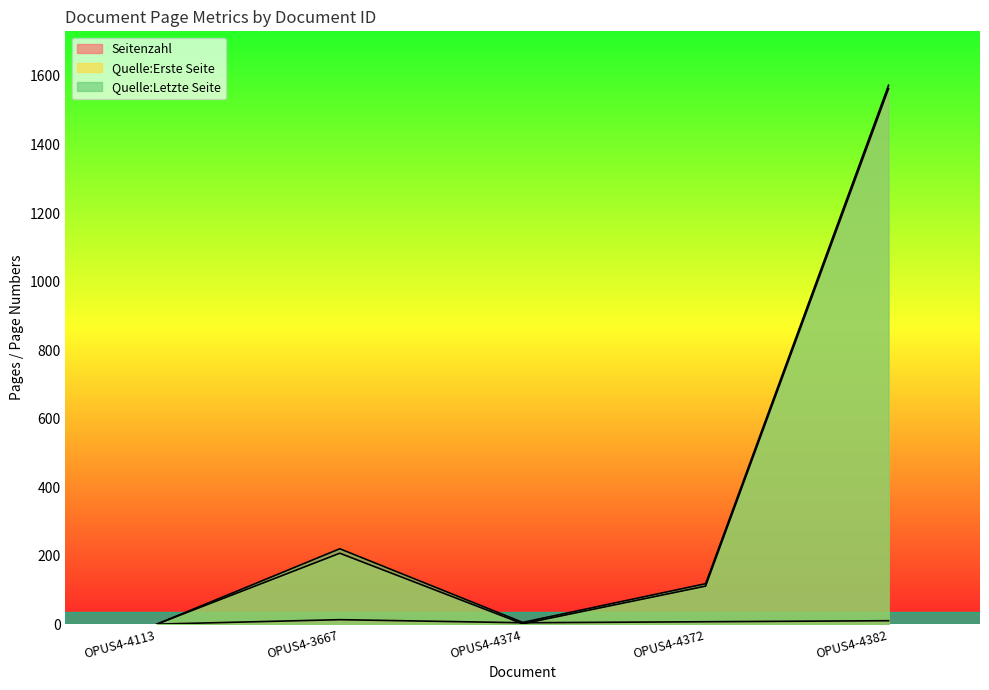

How many lines are shown in the chart?

3